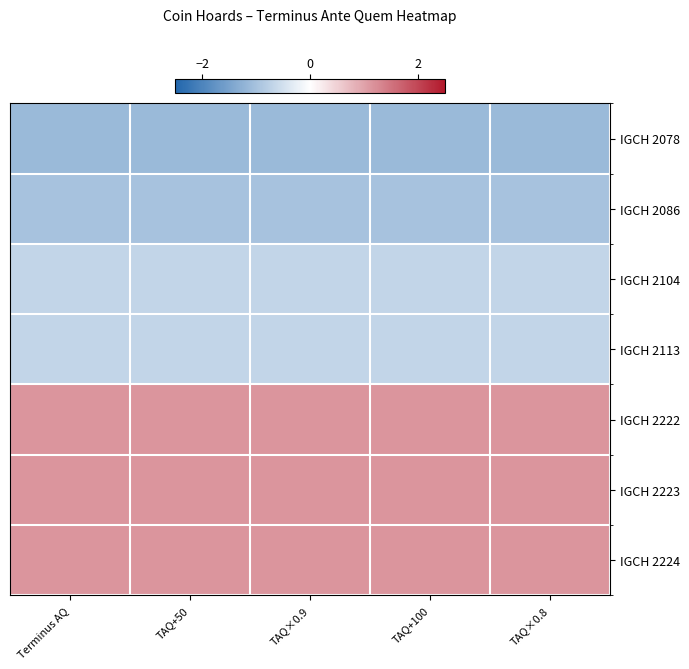

How many categories are shown in the chart?

5